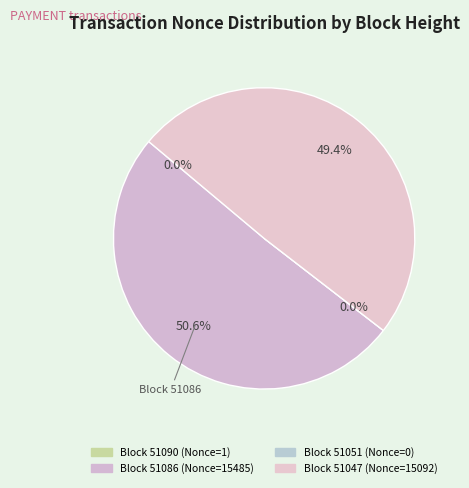

How much of the chart is everything except 51051?

100.0%